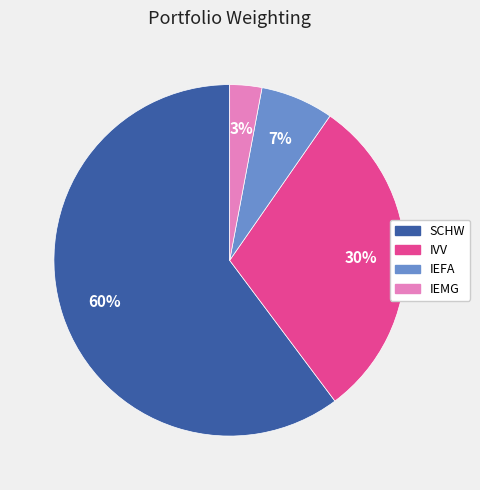

Between IEMG and IVV, which is larger?

IVV